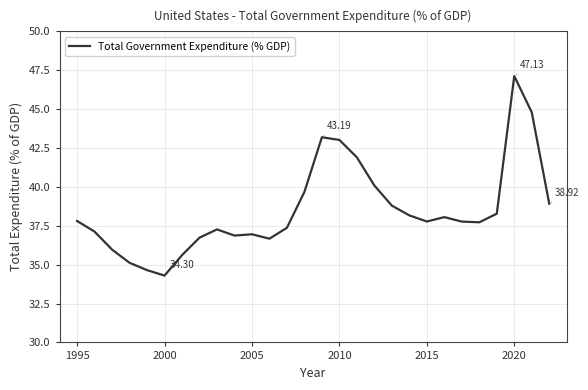

What is the difference between the maximum and minimum values?

12.8